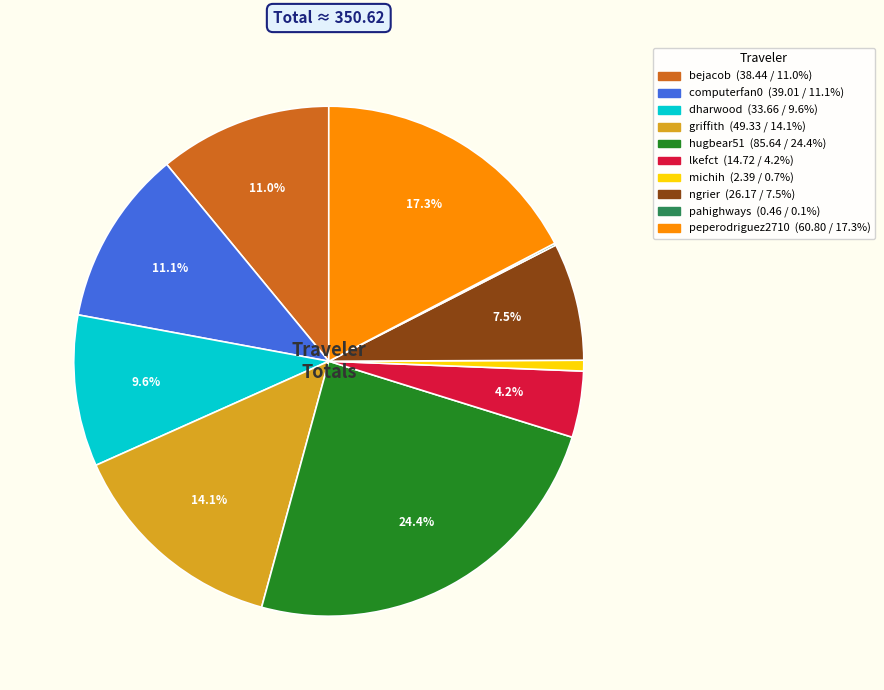

To the nearest percent, what is the average slice percentage?

10%